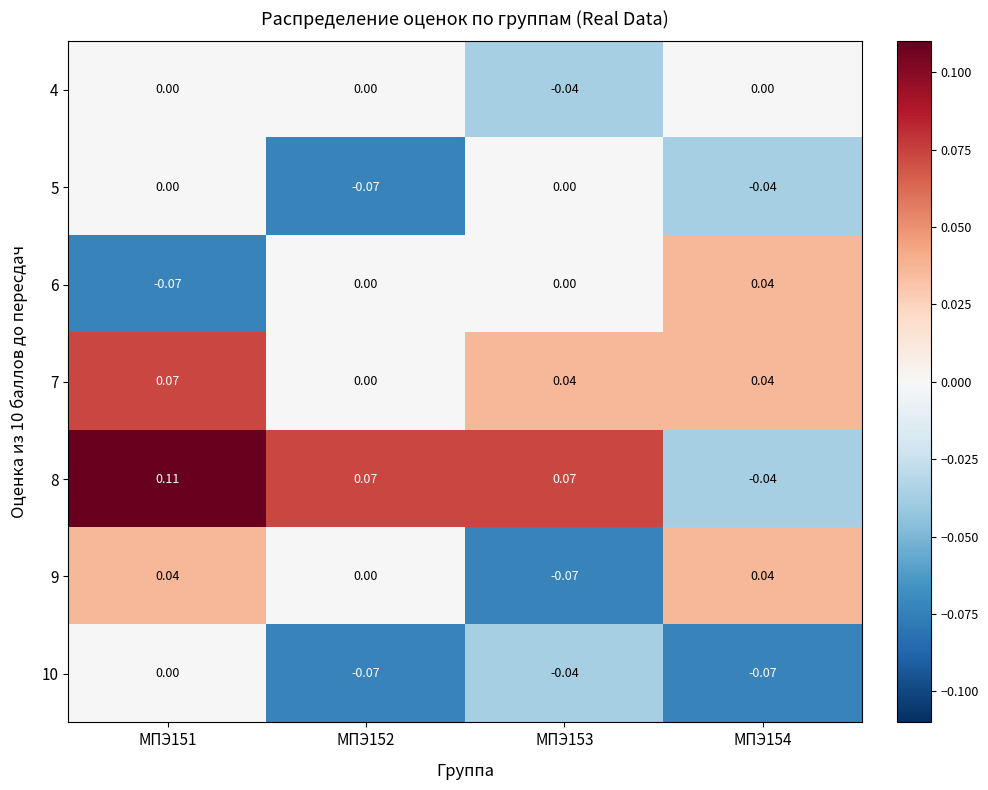

Which category has the highest value across all series?

МПЭ151